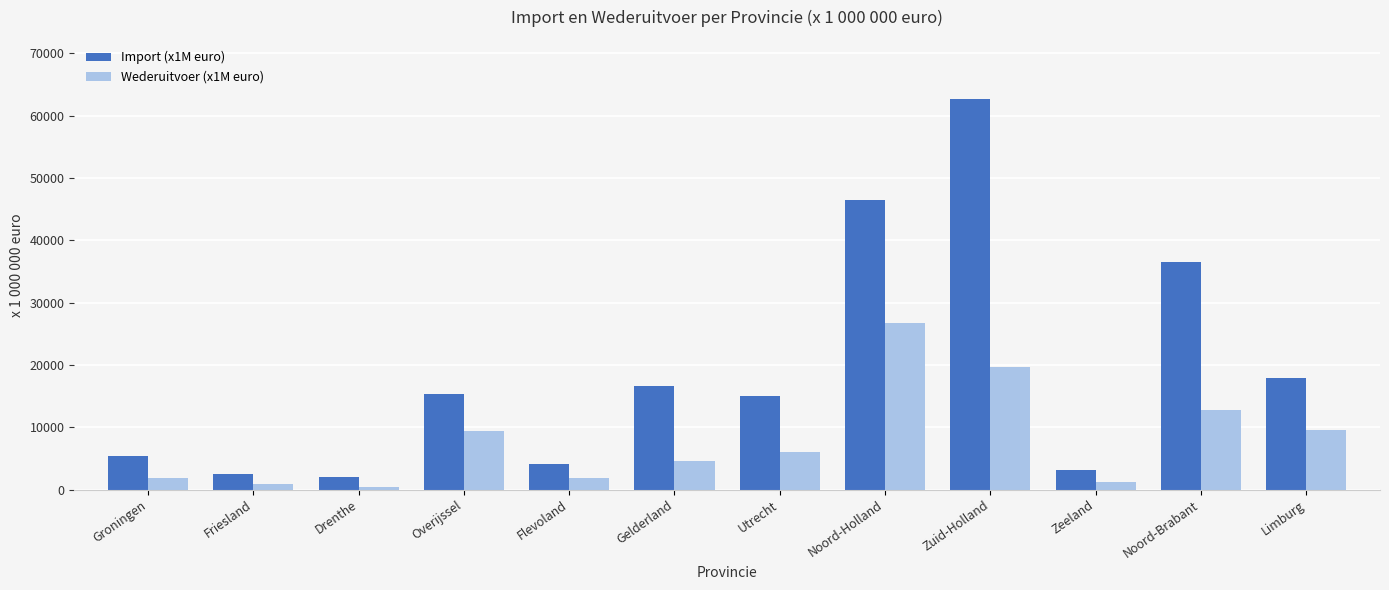

The value of Import (x1M euro) at Groningen is 5448. True or false?

True